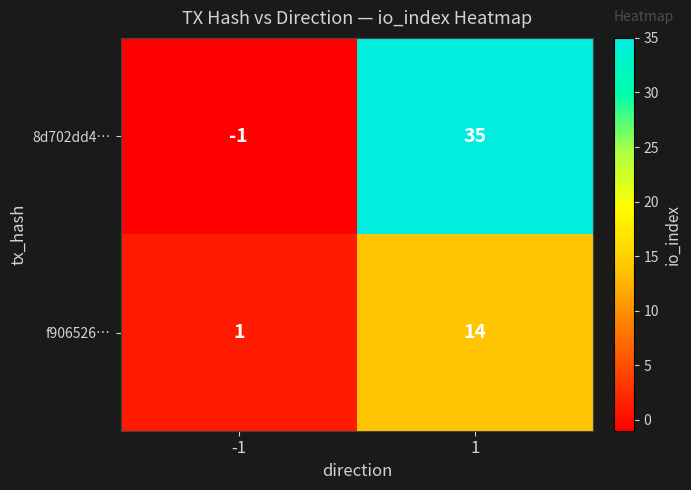

True or false: 8d702dd4… has a value of 50 at 1.

False